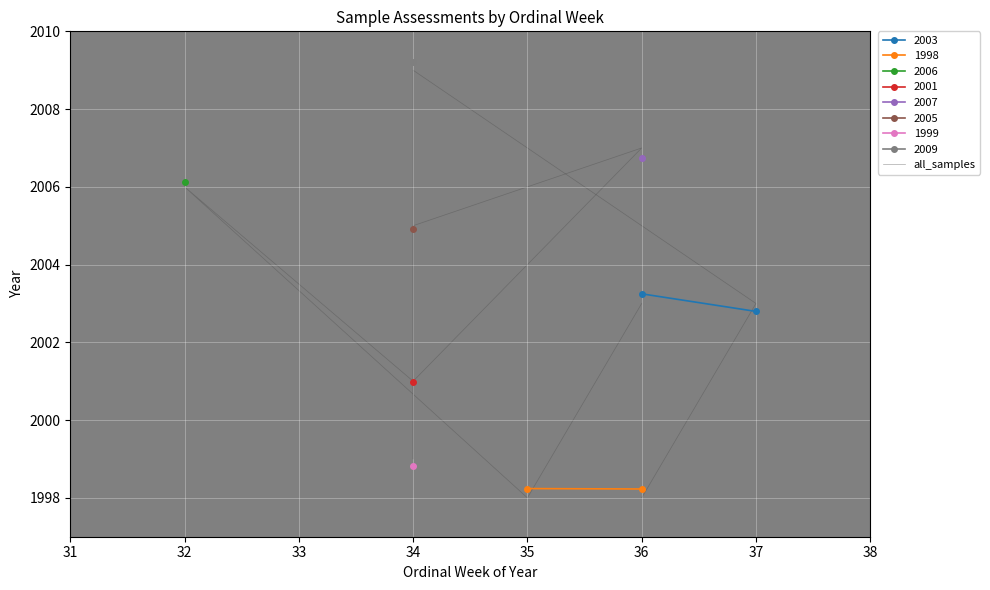

What is the smallest value displayed?

1998